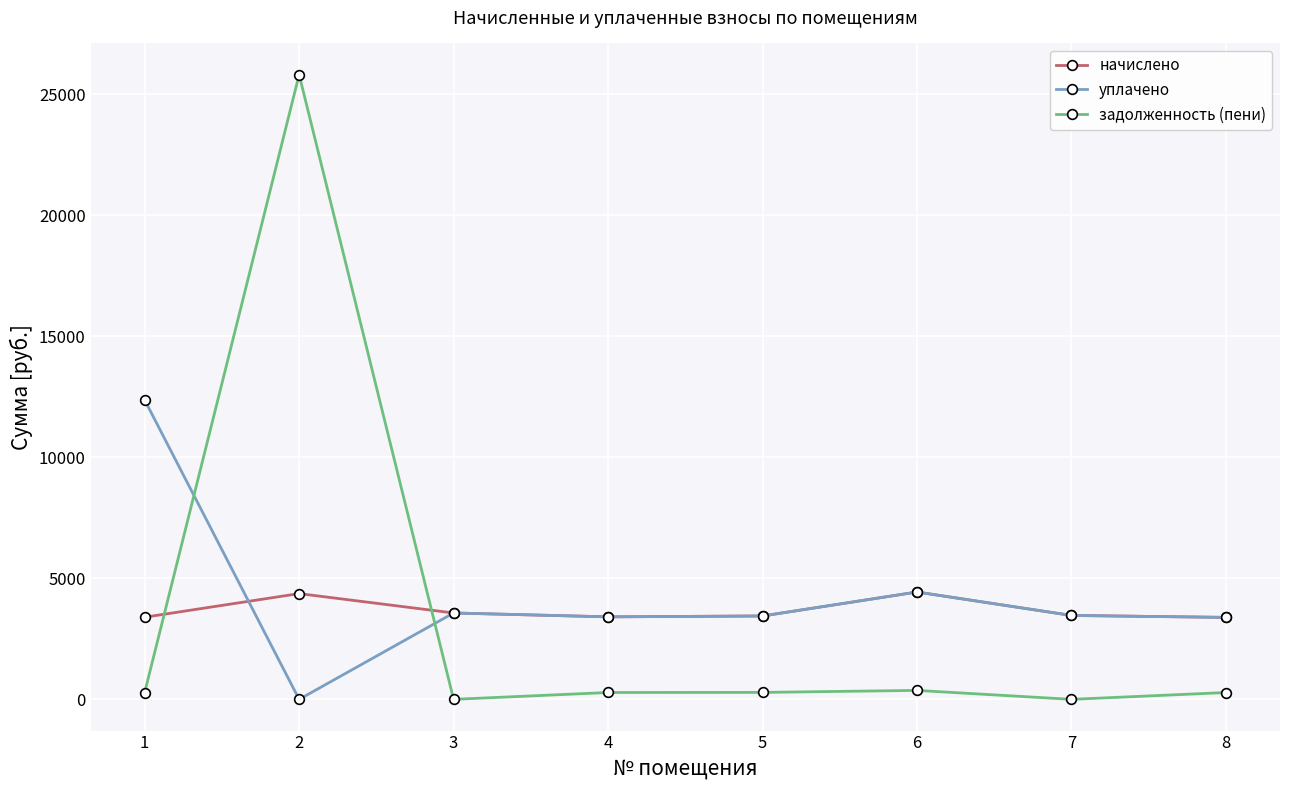

True or false: начислено has a value of 3409.0 at 4.

True